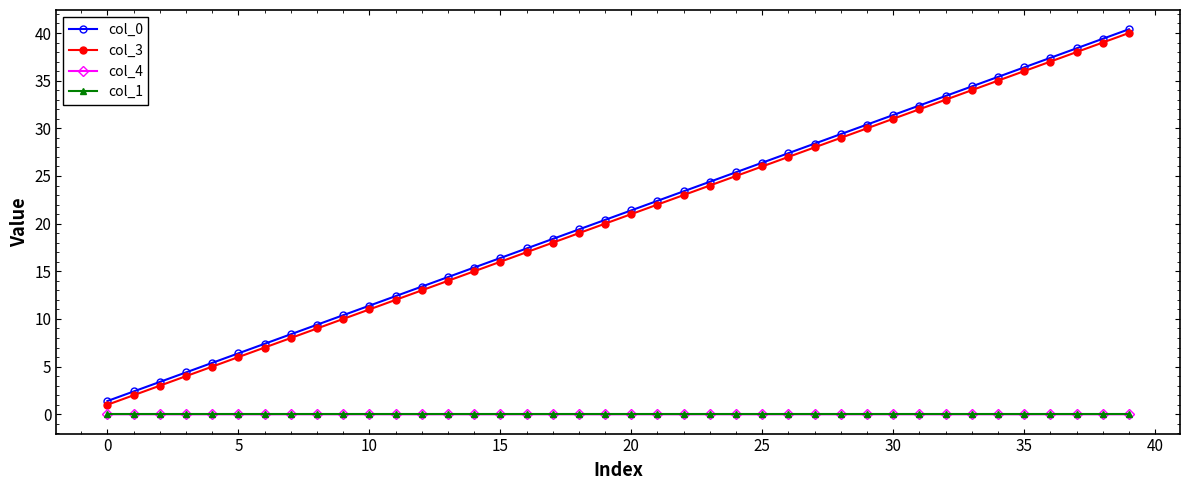

Which series has the largest range (max minus min)?

col_3